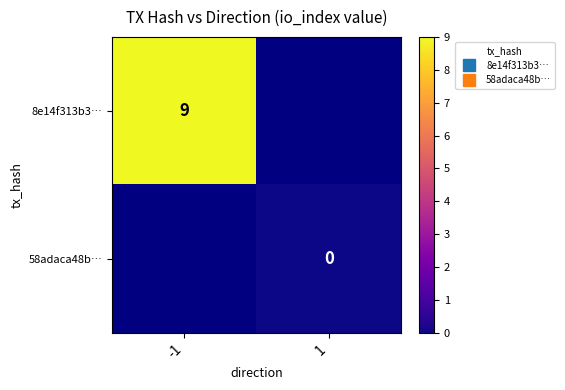

Which category has the highest value in the 8e14f313b3… series?

-1